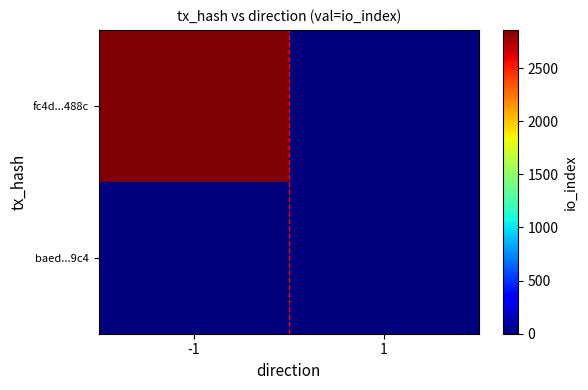

Which label corresponds to the largest value in the chart?

-1